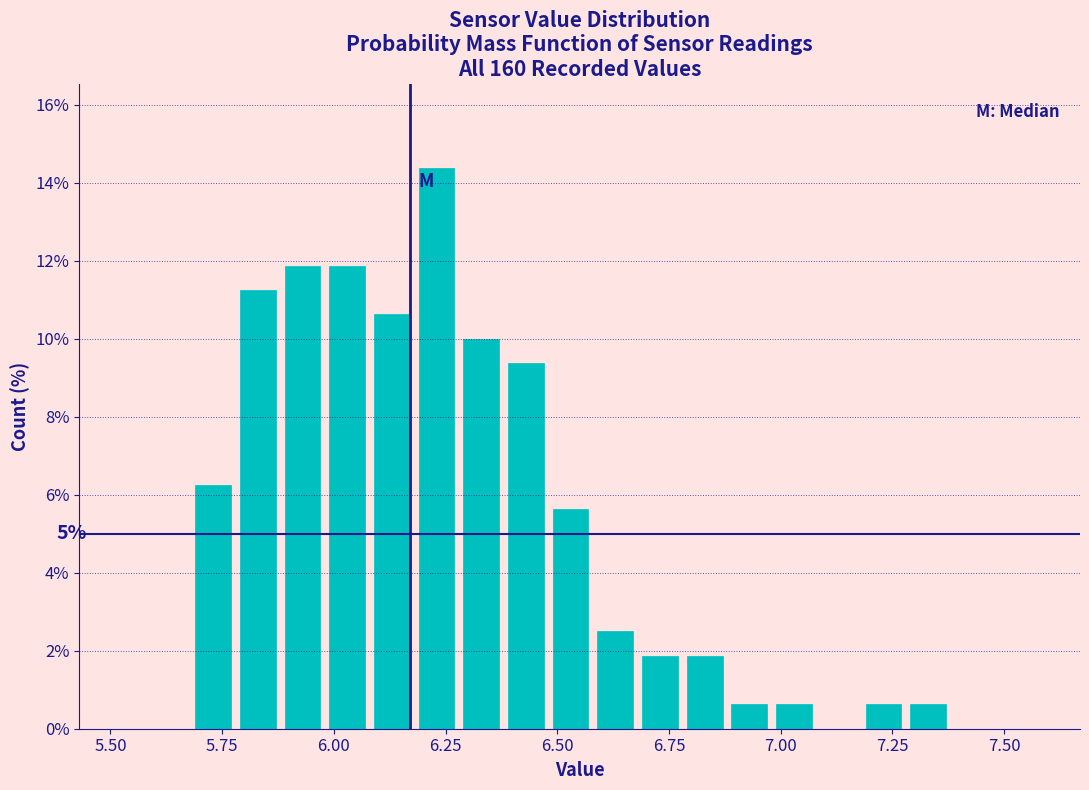

Around what value on the x-axis is the tallest bar? Give the approximate position of its centre, as read against the axis.

6.25